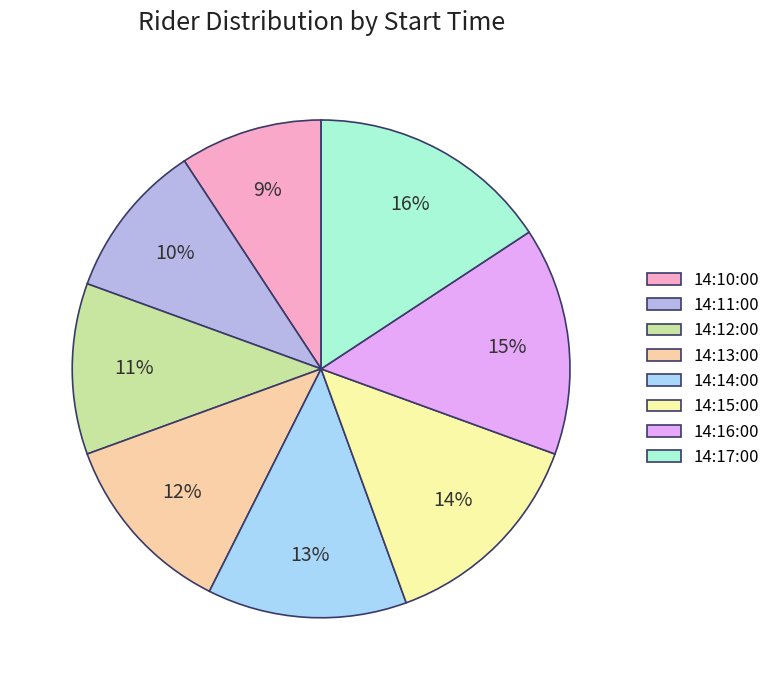

True or false: 14:11:00 accounts for 21% of the total.

False